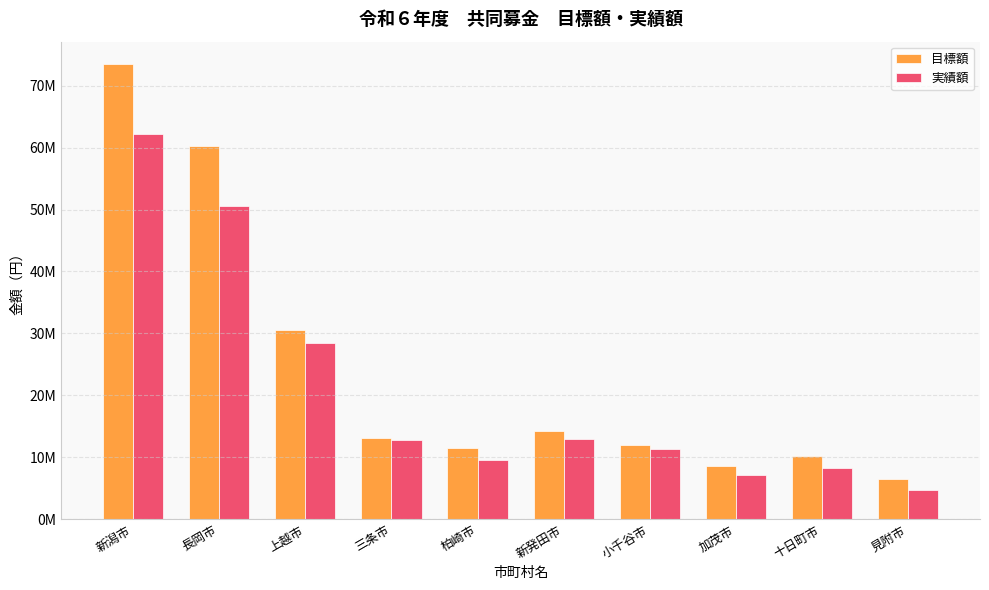

Which category has the highest value in the 実績額 series?

新潟市